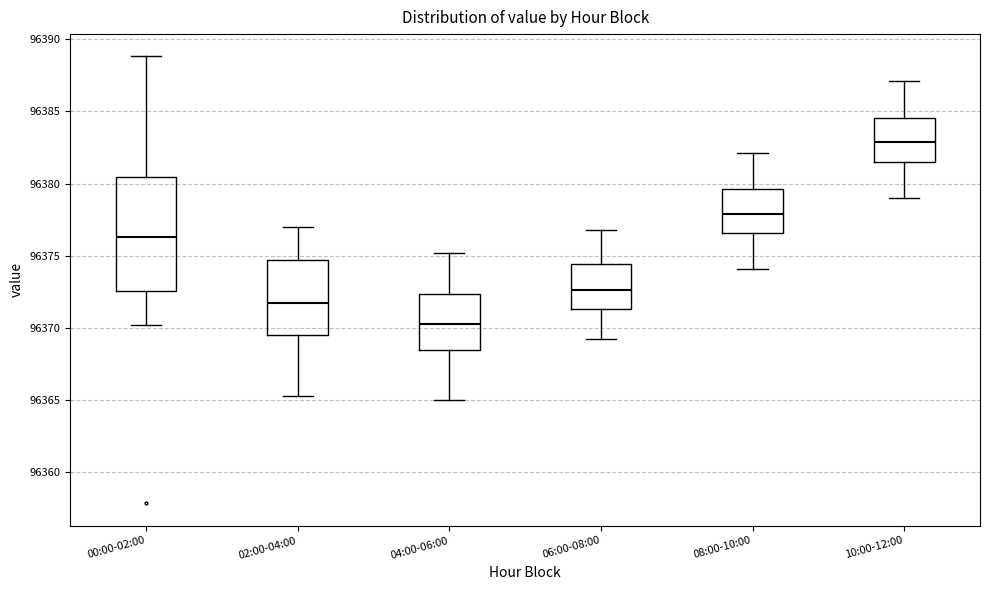

Which box has the highest median line?

10:00-12:00